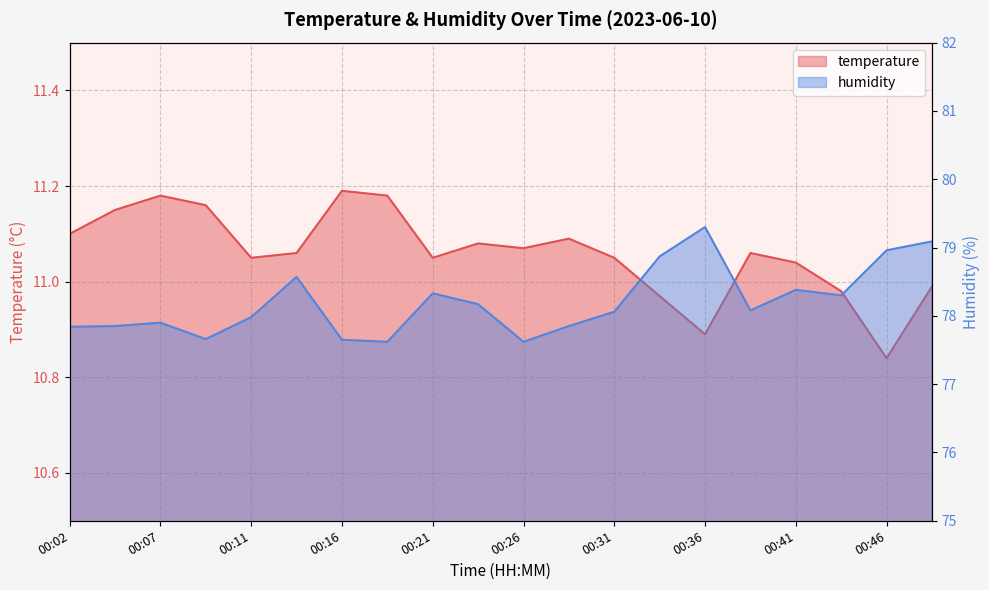

Rank the series by their maximum value, from lowest to highest.

temperature, humidity